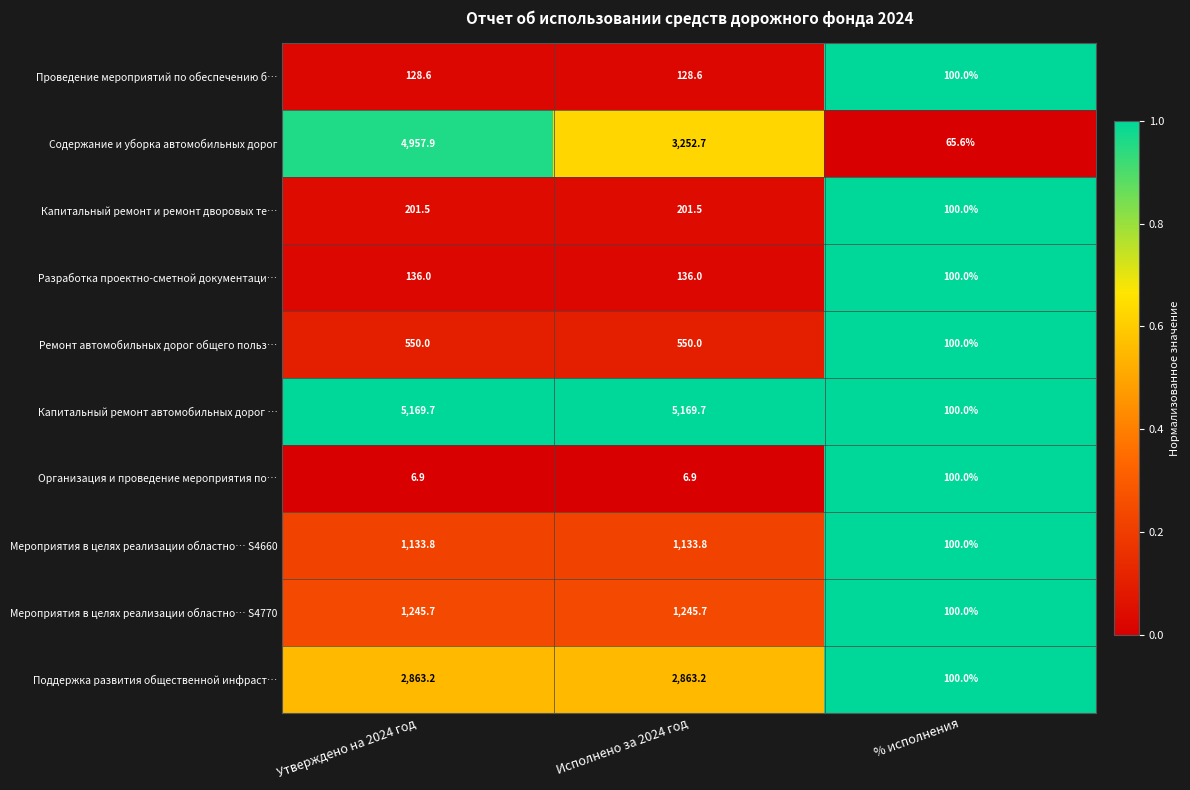

At which category is the sum across all series the highest?

Утверждено на 2024 год